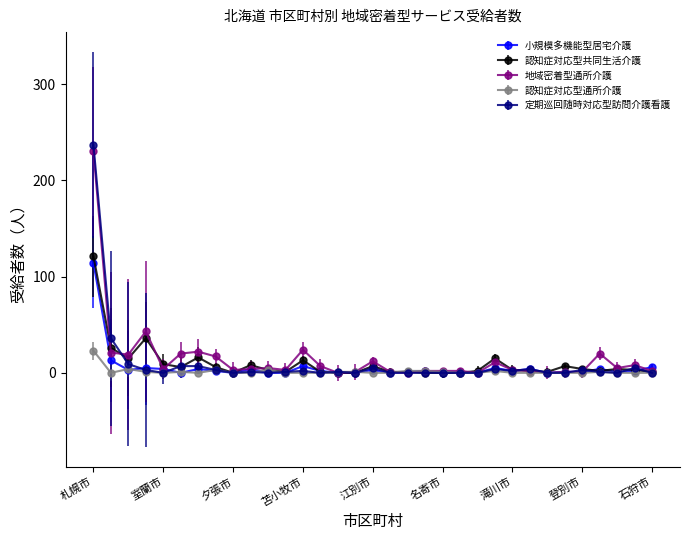

Which series has the widest spread of values?

定期巡回随時対応型訪問介護看護